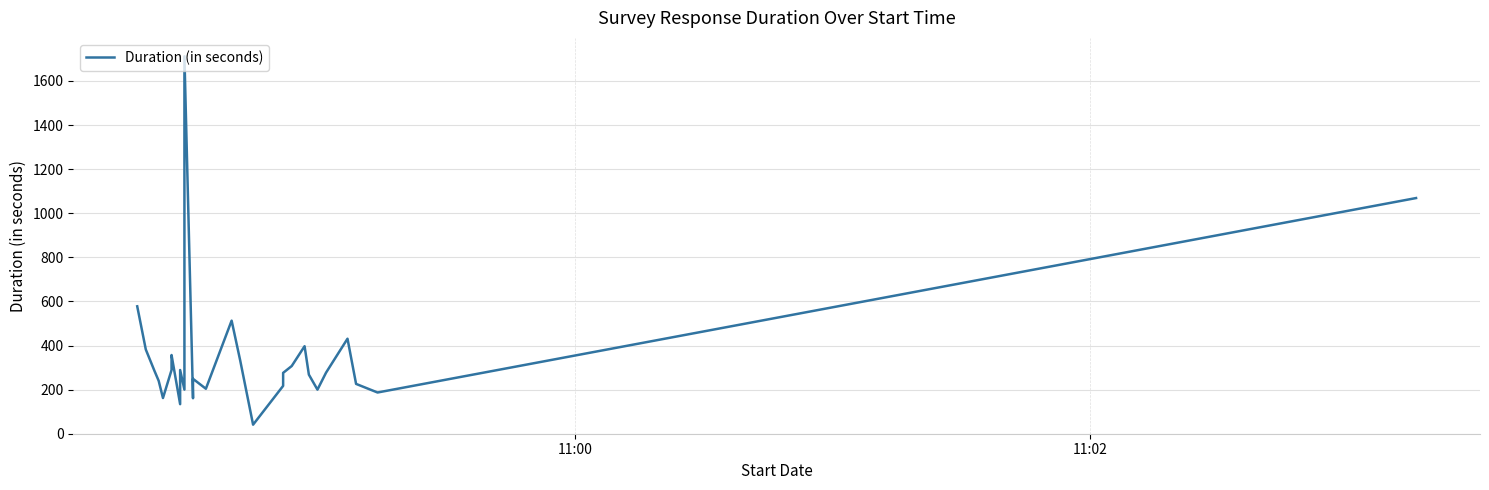

True or false: the data shows 132 at 19.

False